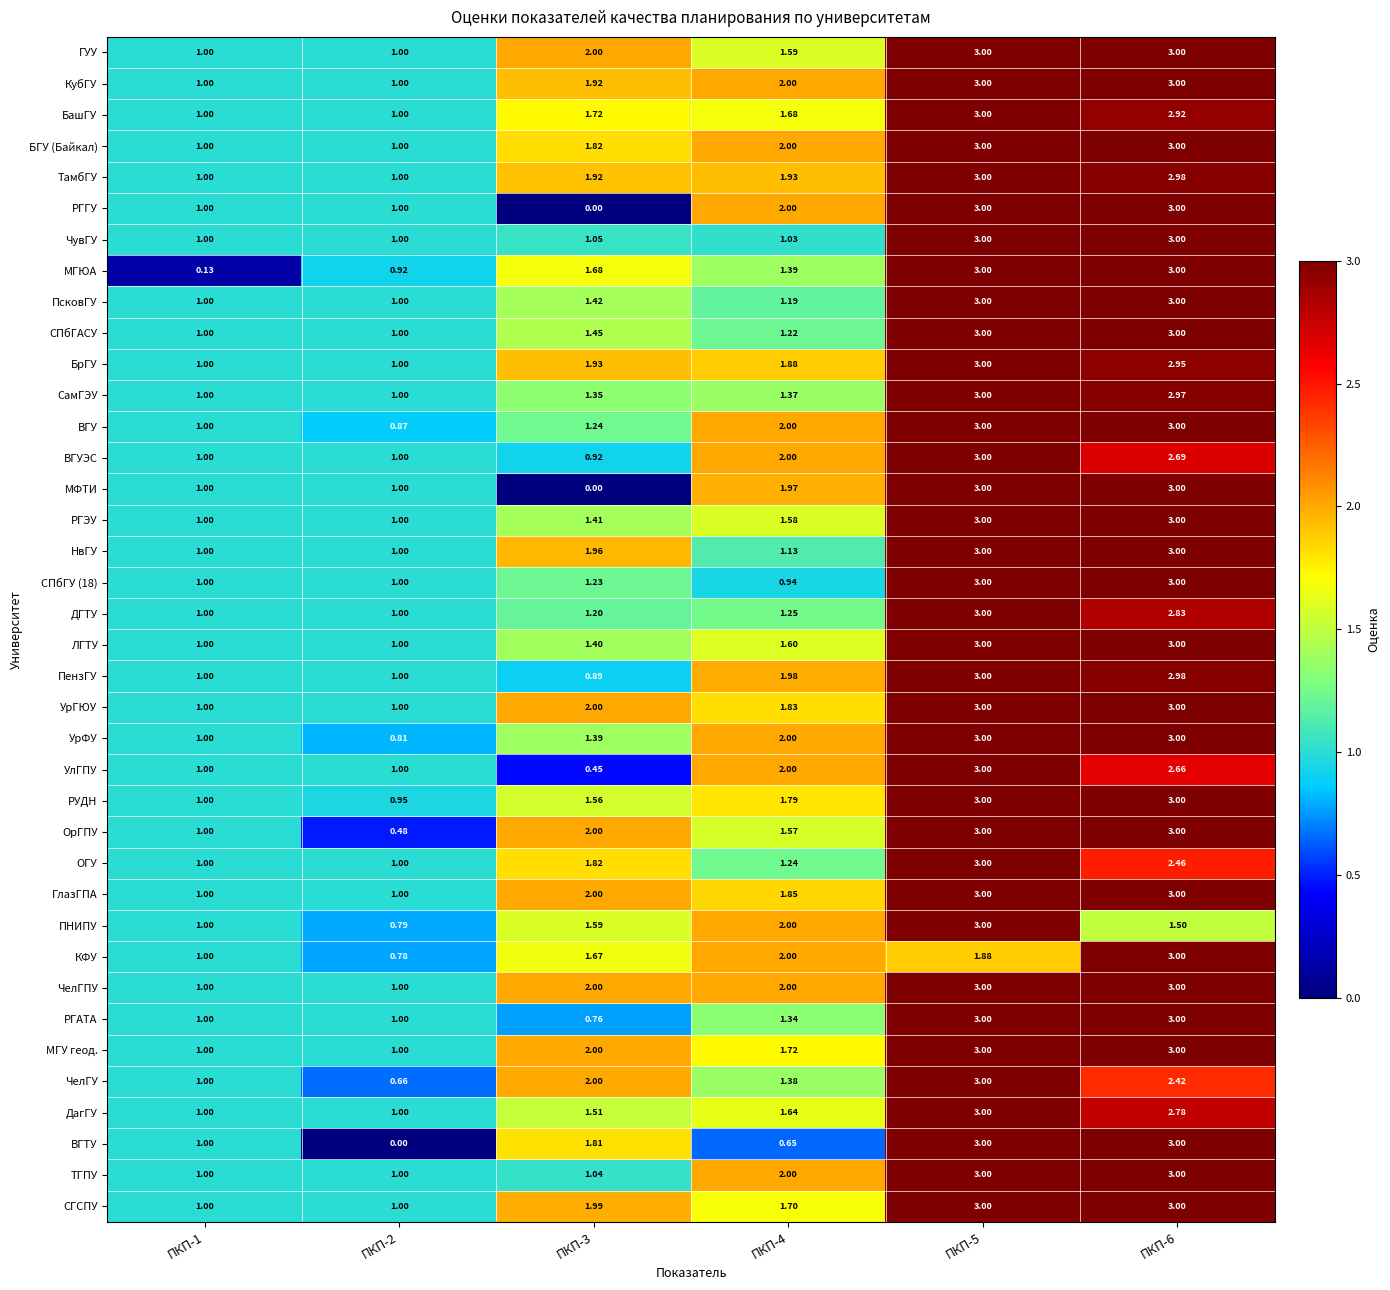

Which series changed the most between ПКП-1 and ПКП-6?

МГЮА